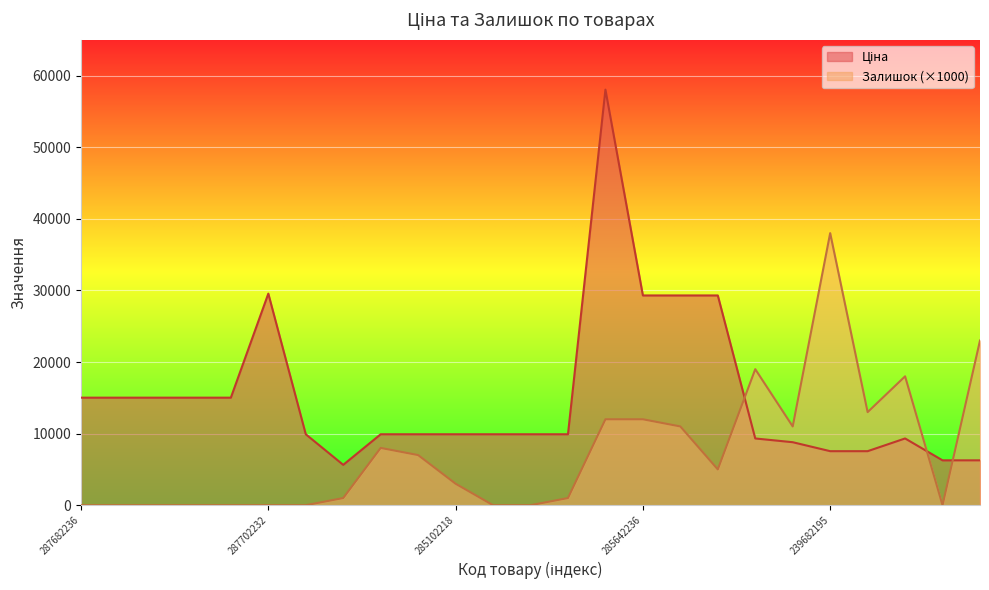

What is the difference between the second highest and second lowest values in the Залишок series?

23000.0